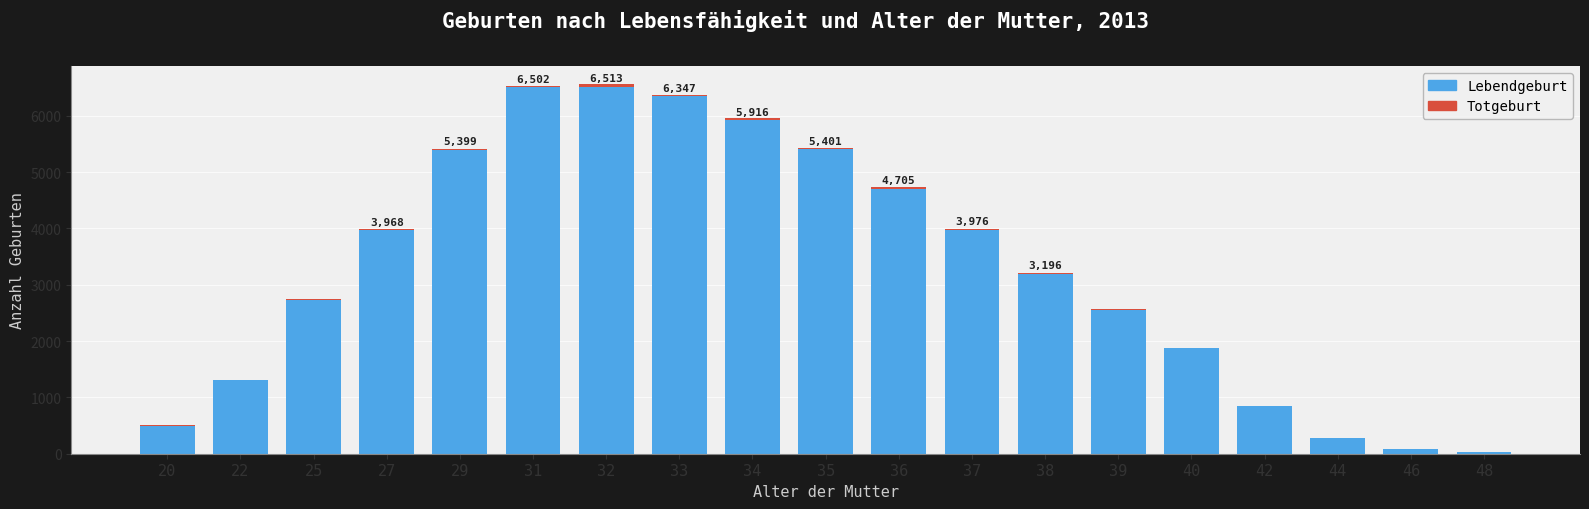

Which series has the largest total across all categories?

Lebendgeburt